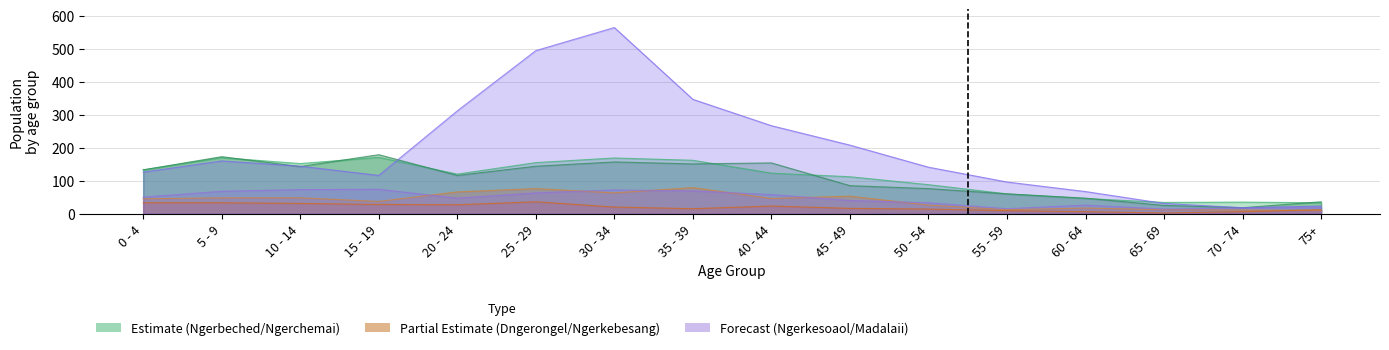

True or false: Ngerbeched has more than 0 points higher than both neighbors.

True